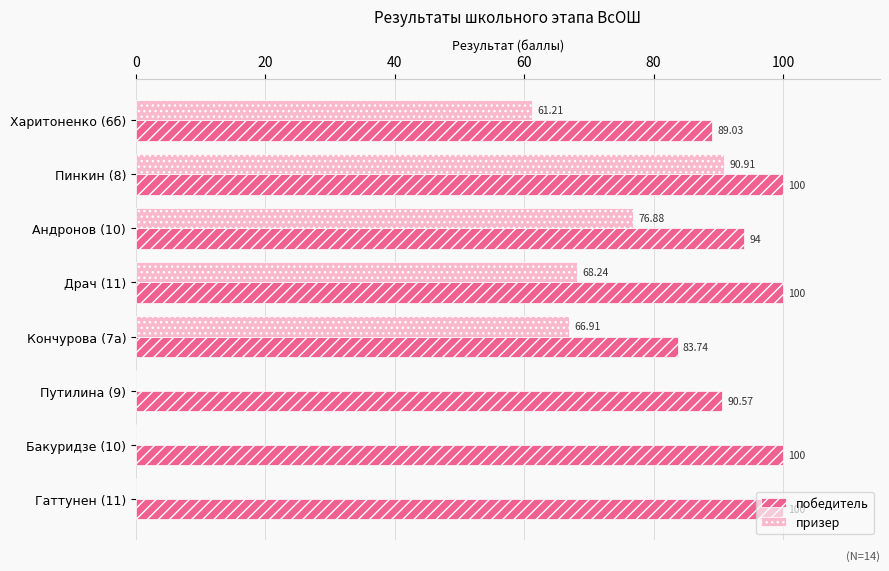

Which series has the largest total across all categories?

победитель